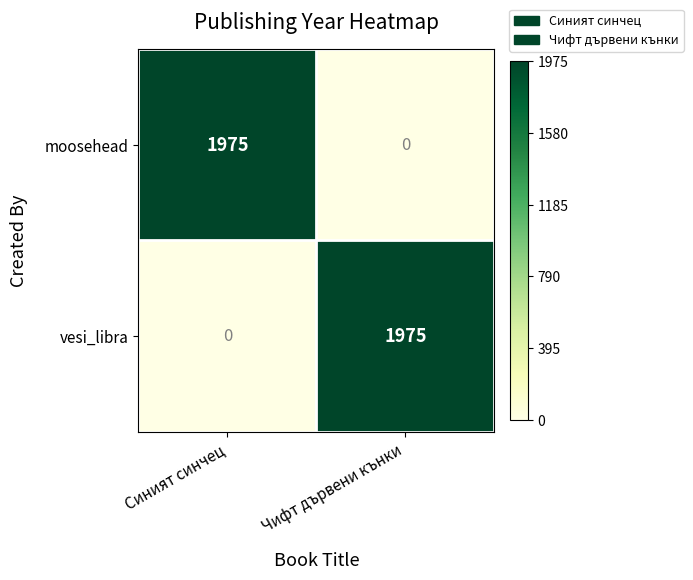

Is it true that moosehead equals 663 at Чифт дървени кънки?

False